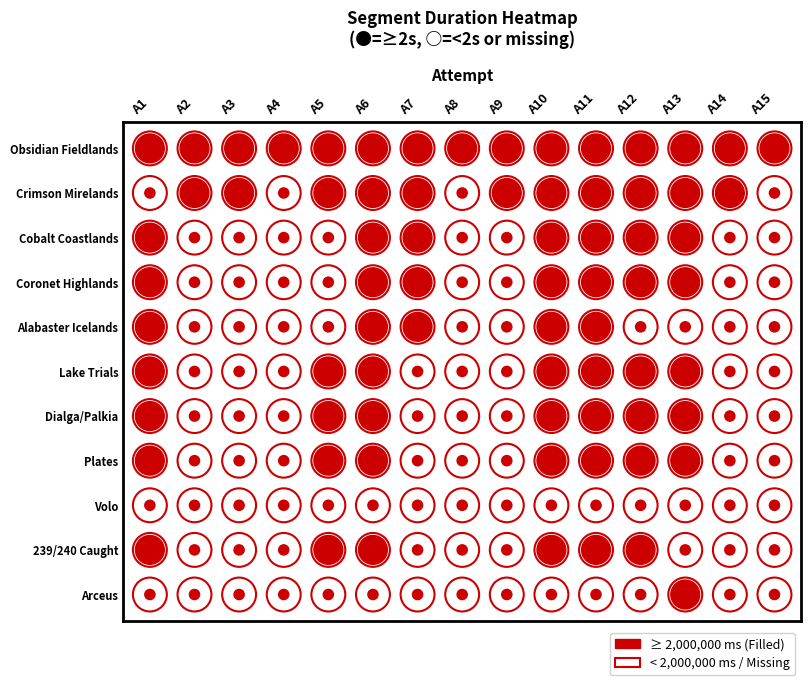

What is the difference between the maximum and minimum values in the Coronet Highlands series?

5959794